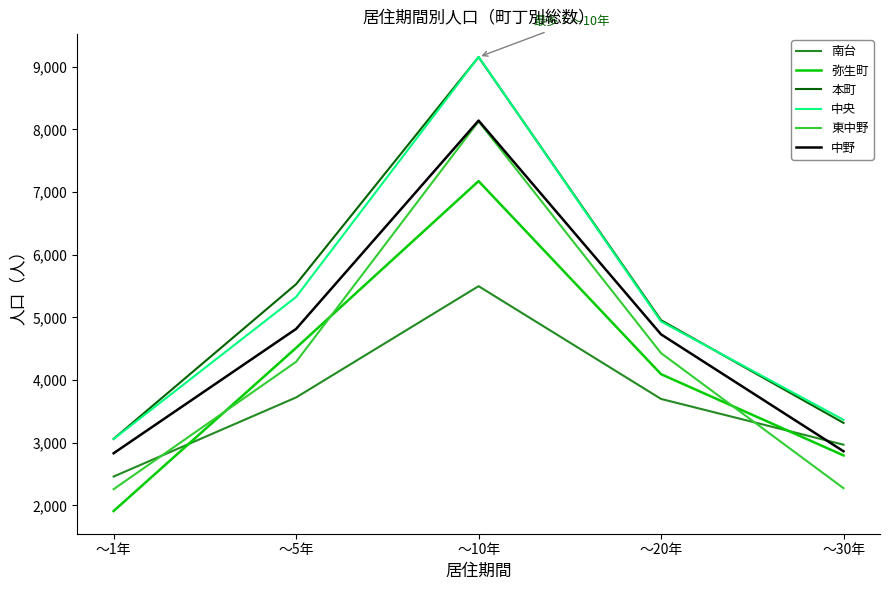

What is the difference between the 南台 values at ～20年 and ～30年?

730